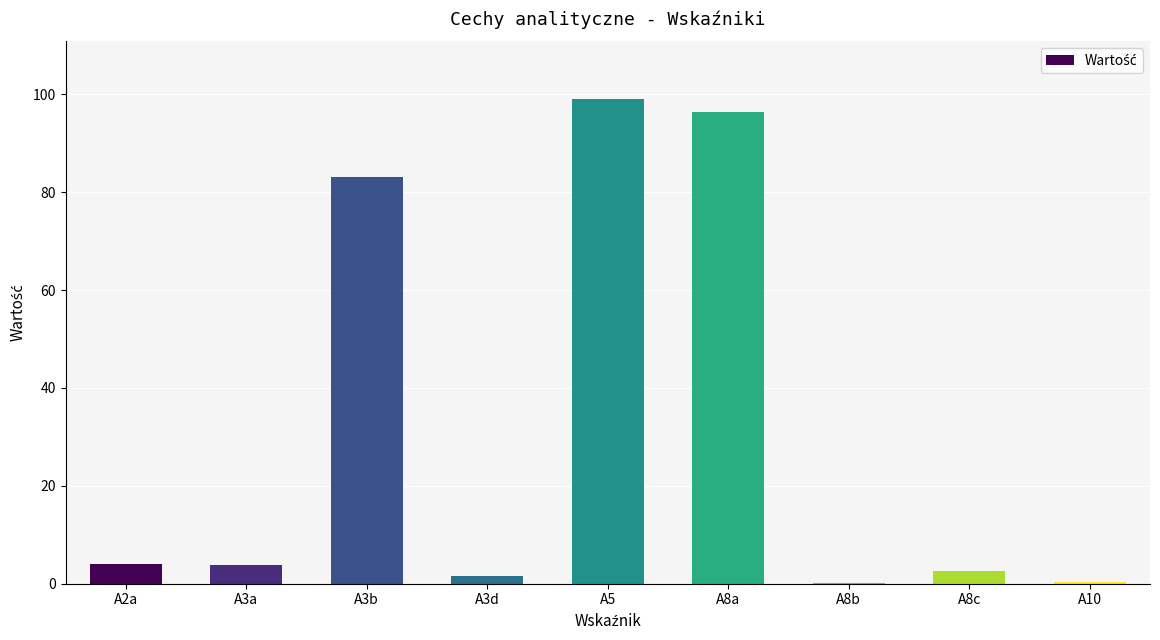

Which label corresponds to the largest value in the chart?

A5